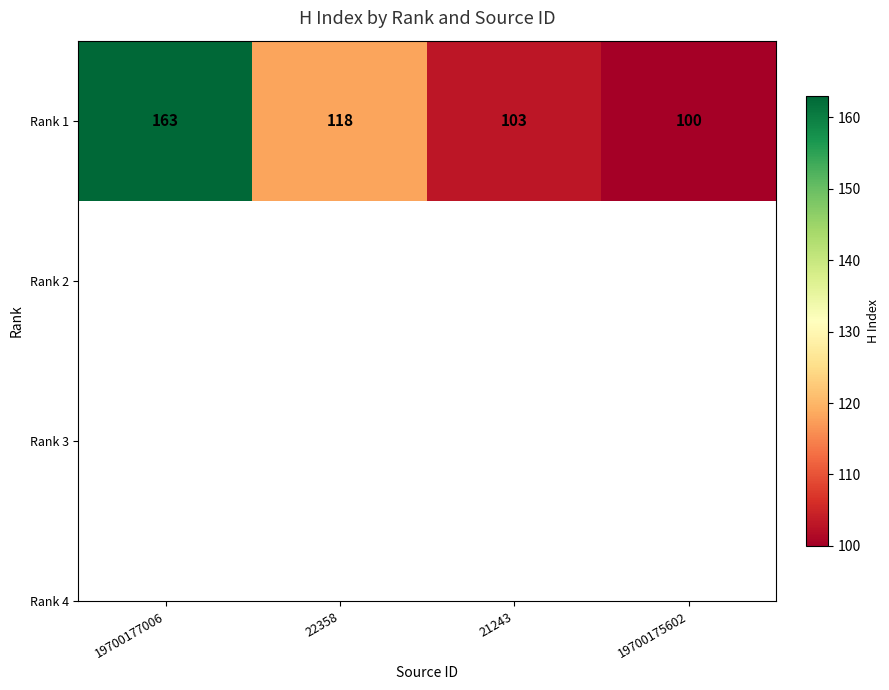

Which has a higher value, 22358 or 19700177006?

19700177006